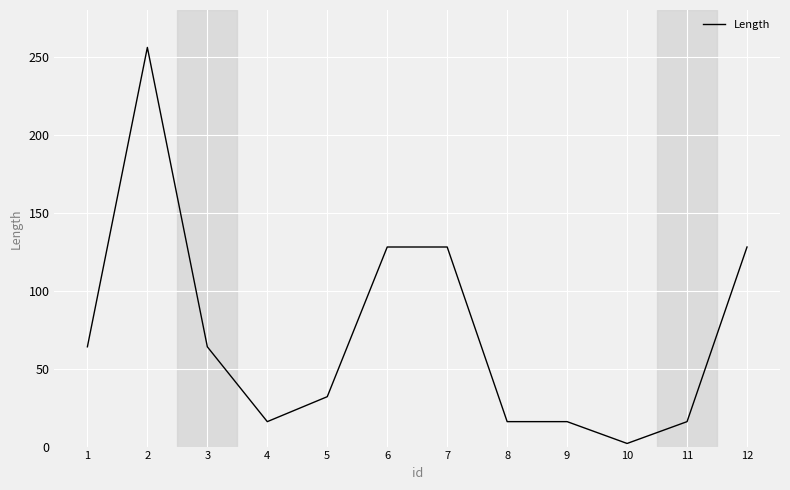

What is the change in value from 6 to 11?

-112